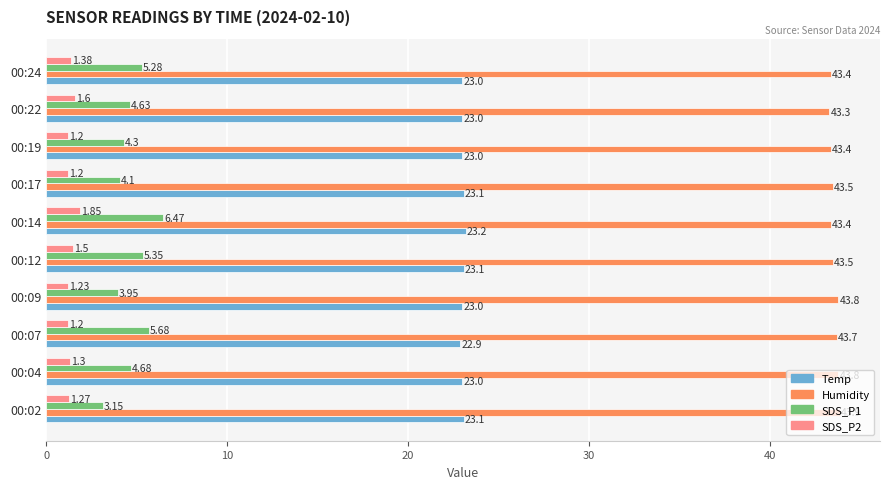

What is the difference between the maximum and second lowest values in the Humidity series?

0.5